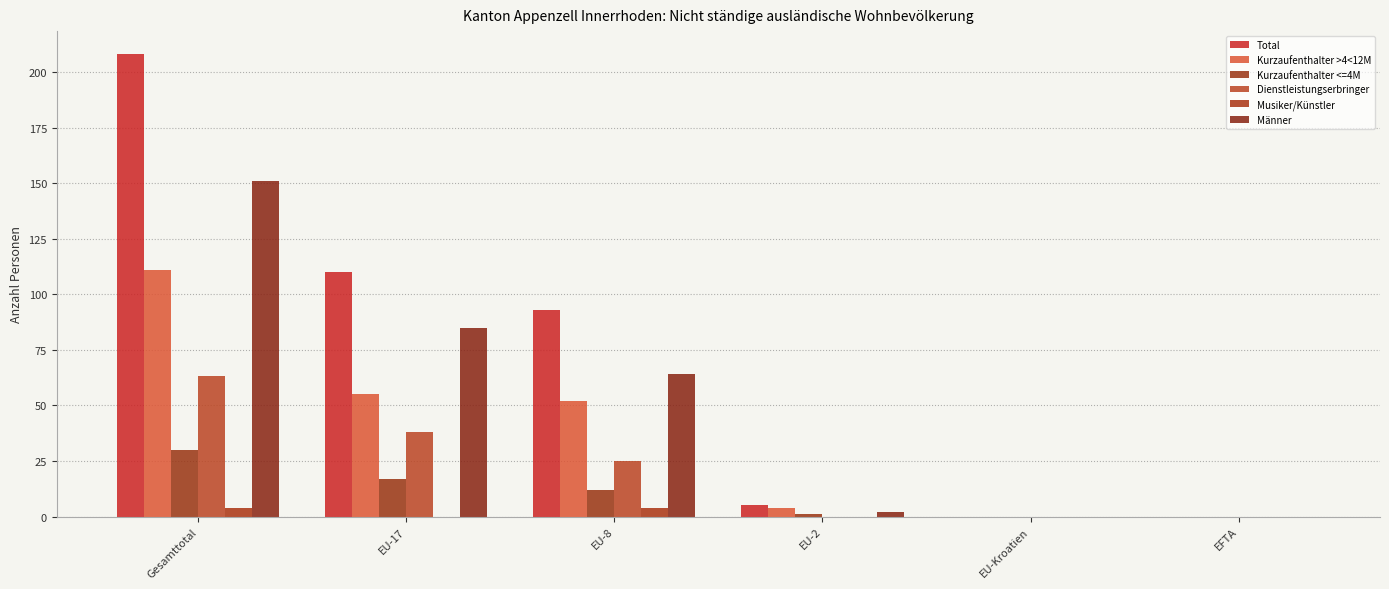

How many data points does each series have?

6